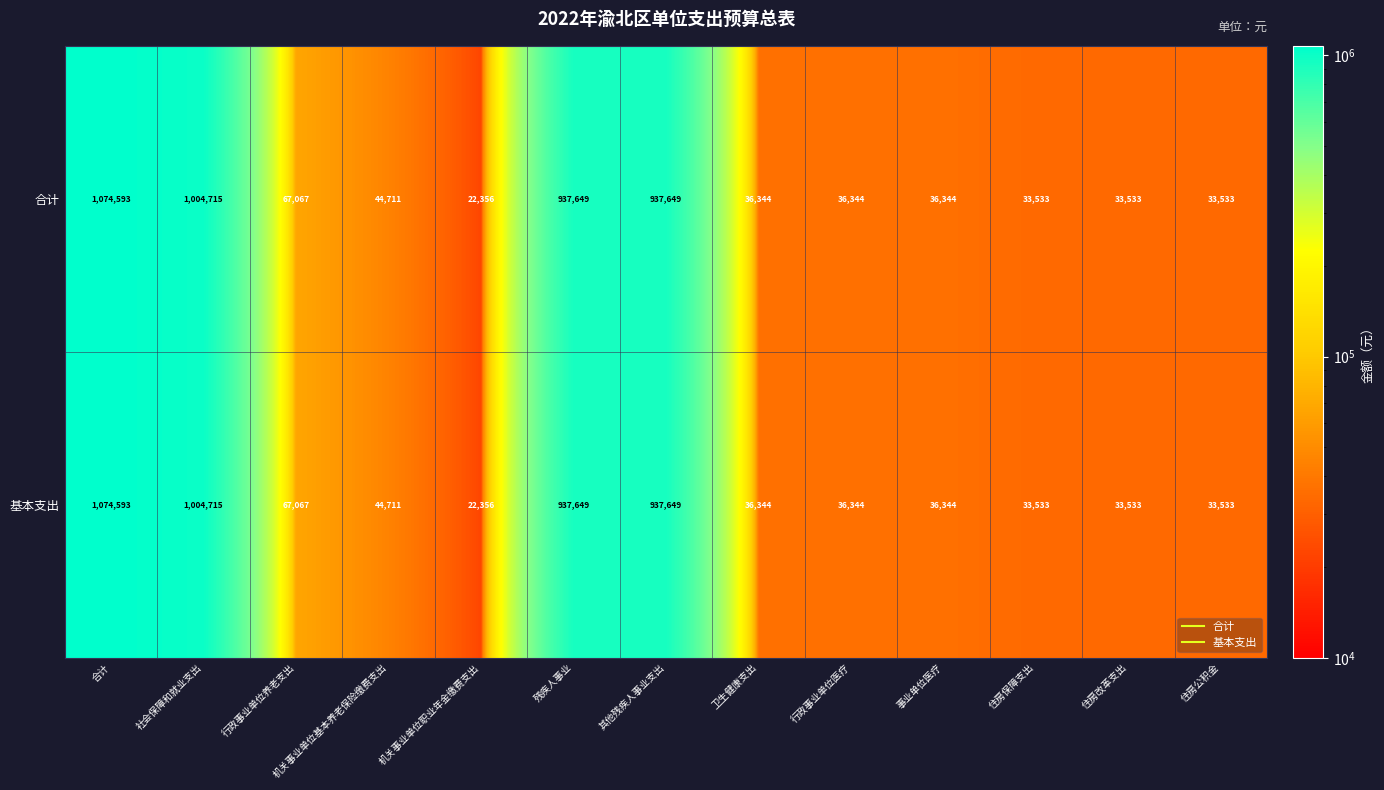

True or false: 基本支出 has a value of 44711 at 机关事业单位基本养老保险缴费支出.

True